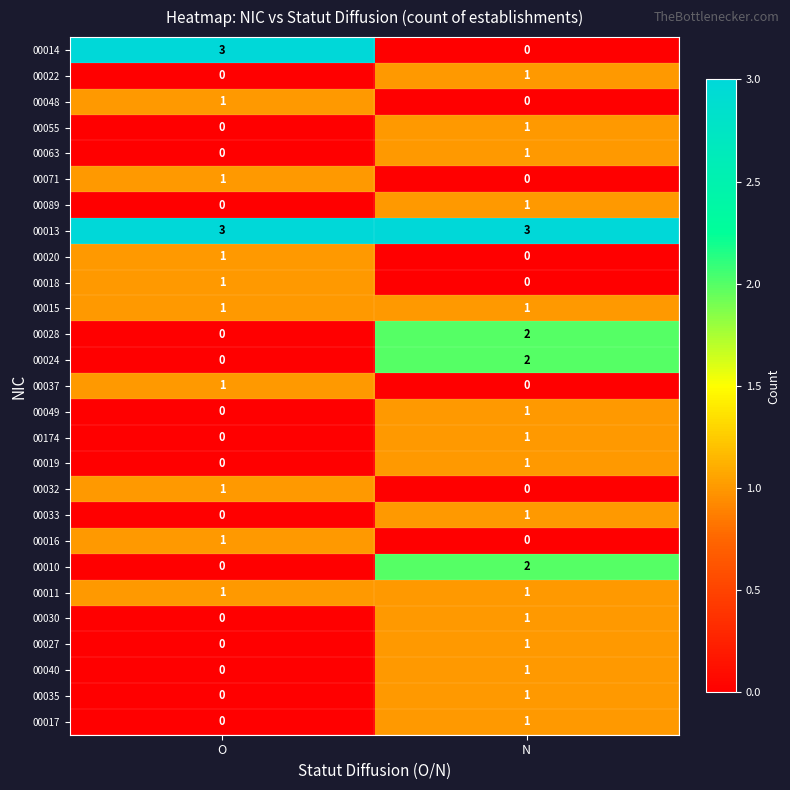

How many data points does each series have?

2